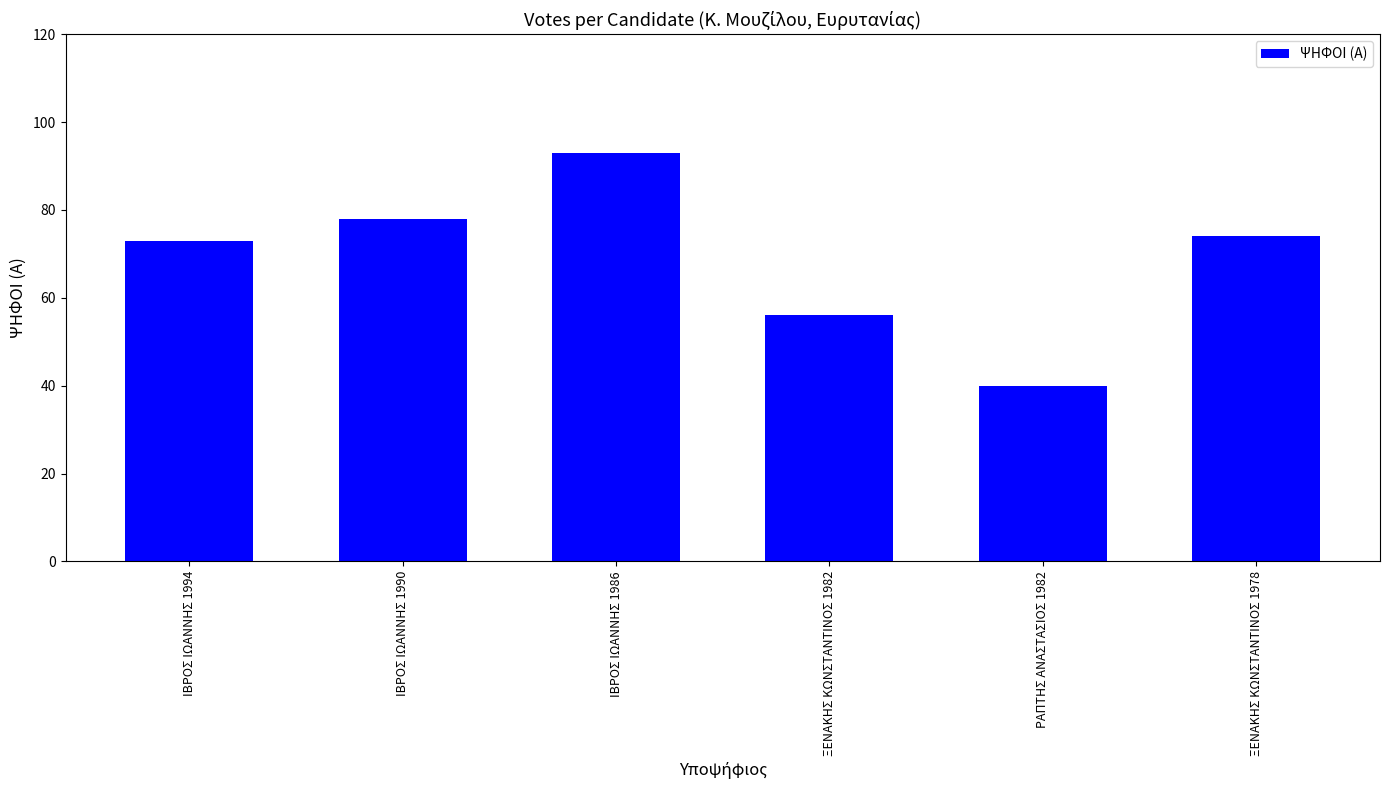

What is the value of the 1st bar from the left?

73